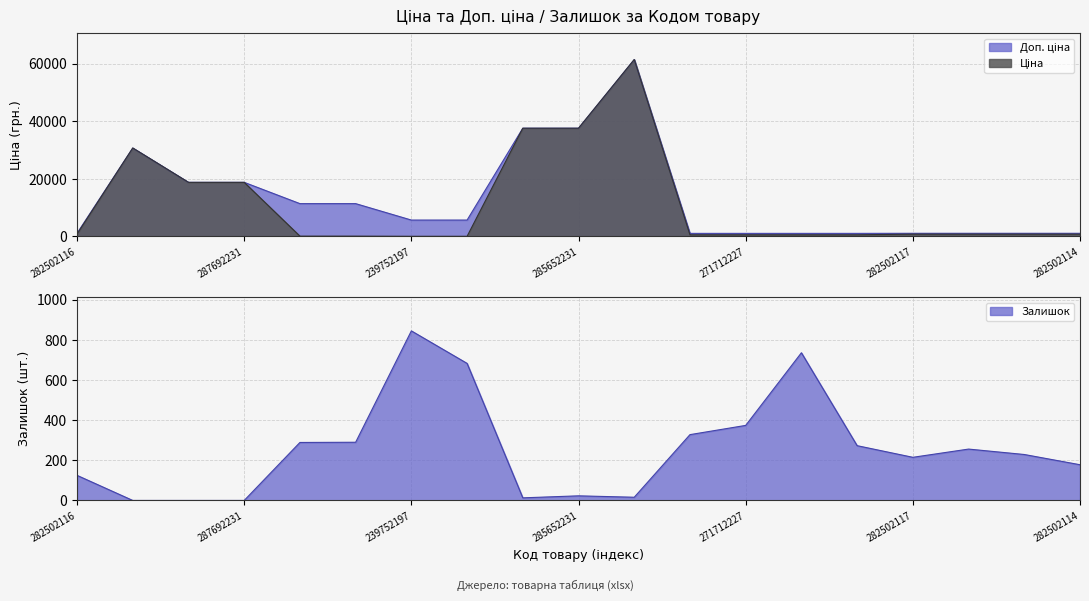

True or false: Доп. ціна has a value of 1694.9 at 271702229.

False